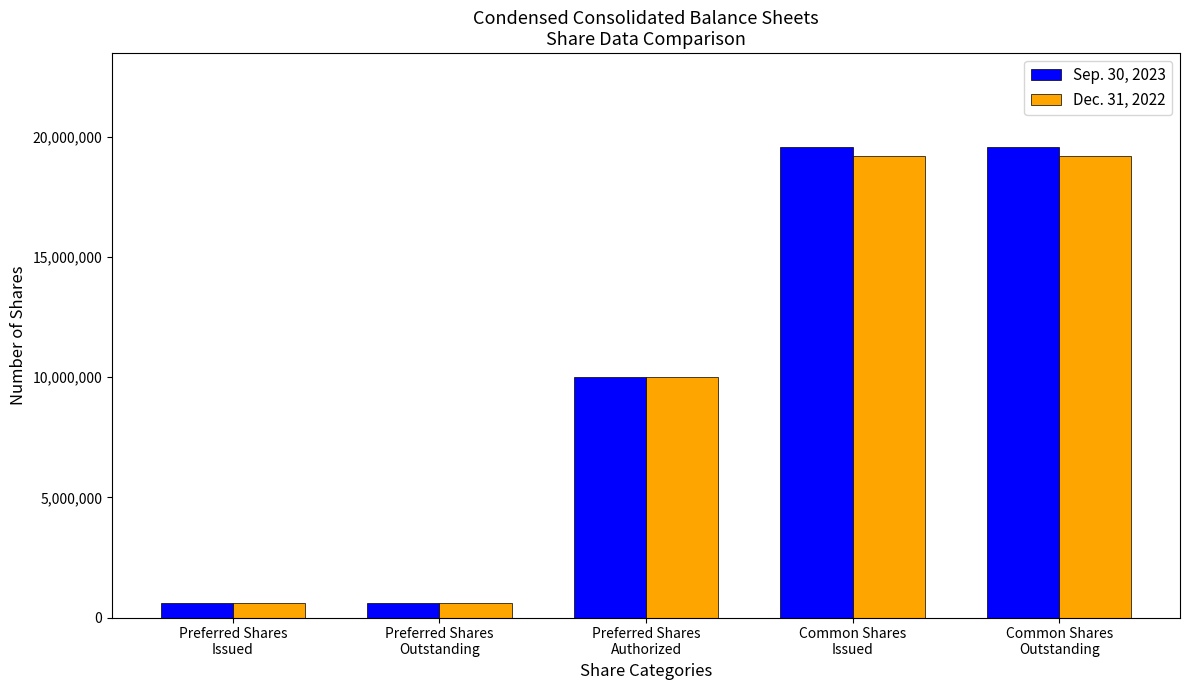

Is the value of Dec. 31, 2022 at Preferred Shares
Authorized greater than the value of Sep. 30, 2023 at Common Shares
Issued?

No